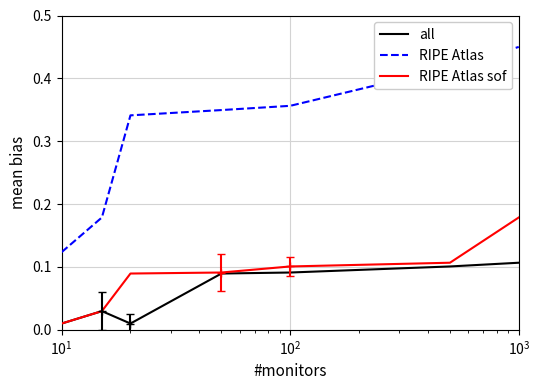

True or false: all and RIPE Atlas intersect in this chart.

False